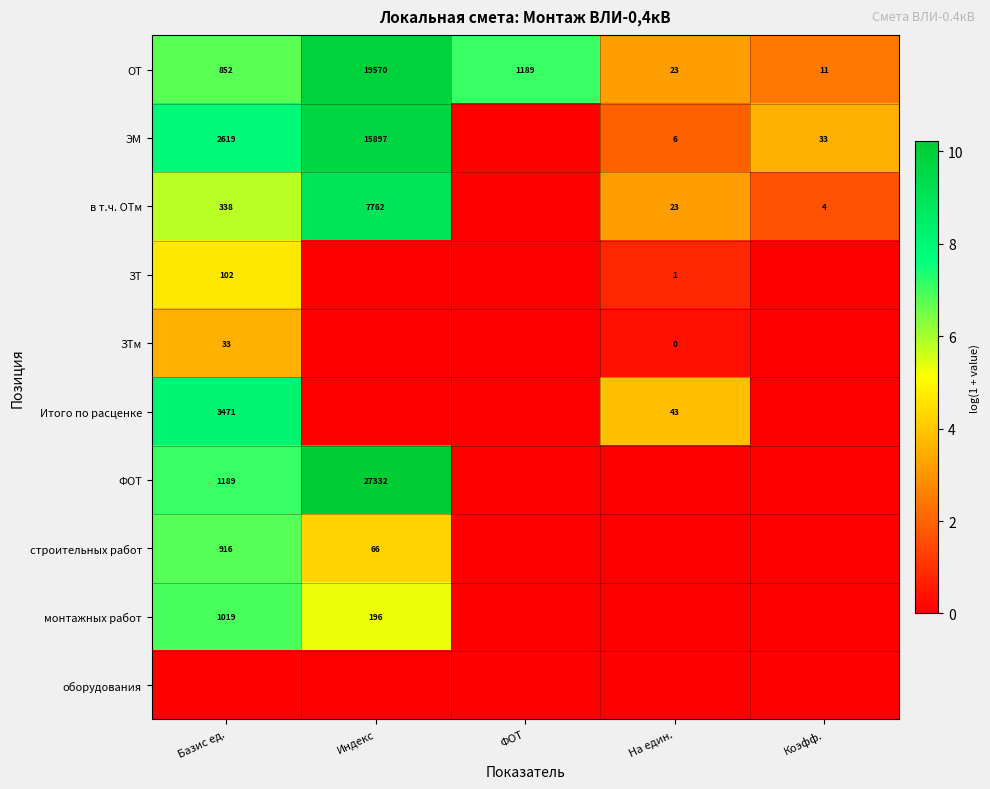

The ОТ series shows 4.2 at Коэфф.. True or false?

False